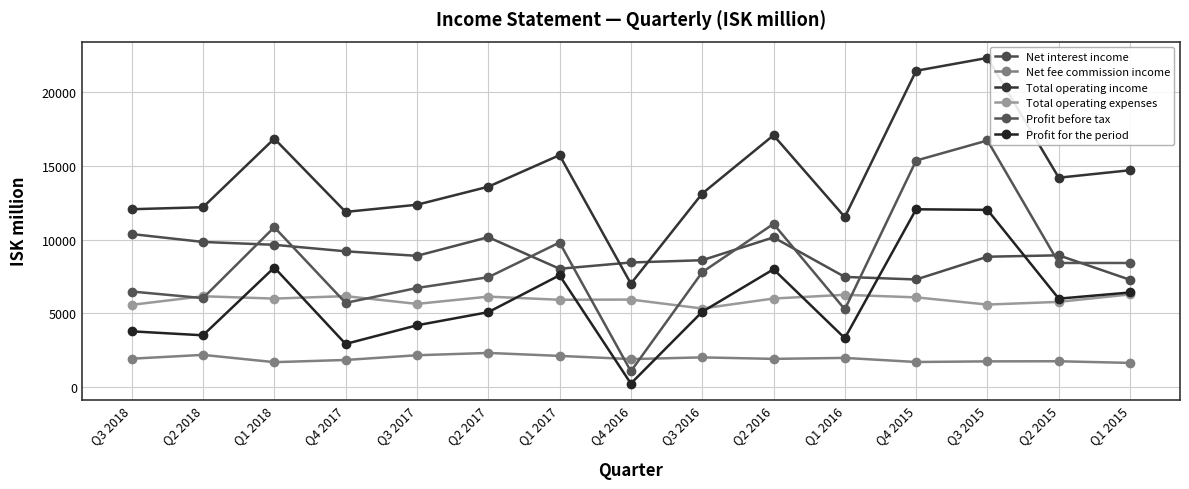

Where is Total operating income nearest to the value 14655?

Q1 2015